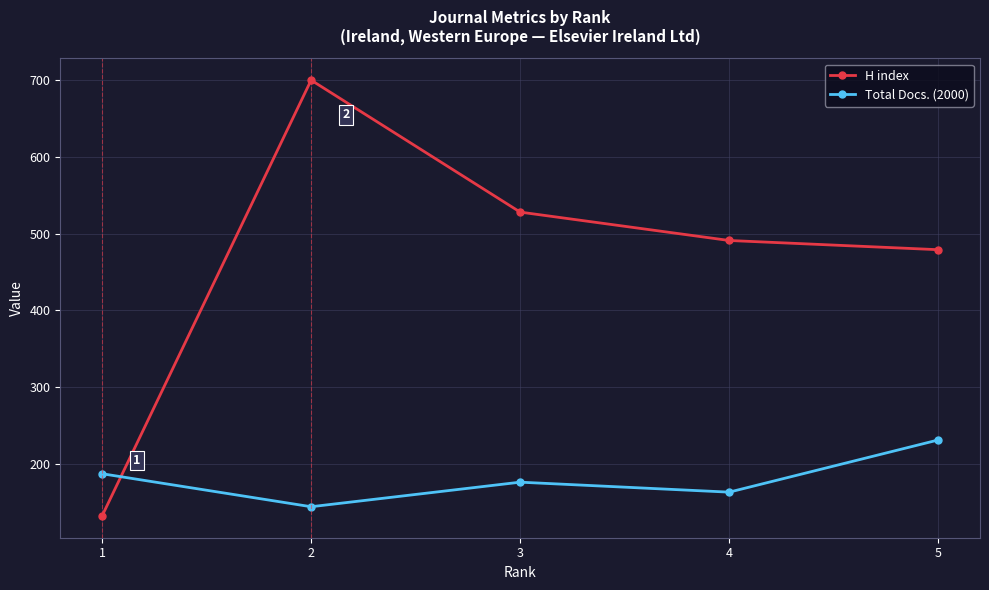

What is the difference between the maximum and minimum values in the H index series?

568